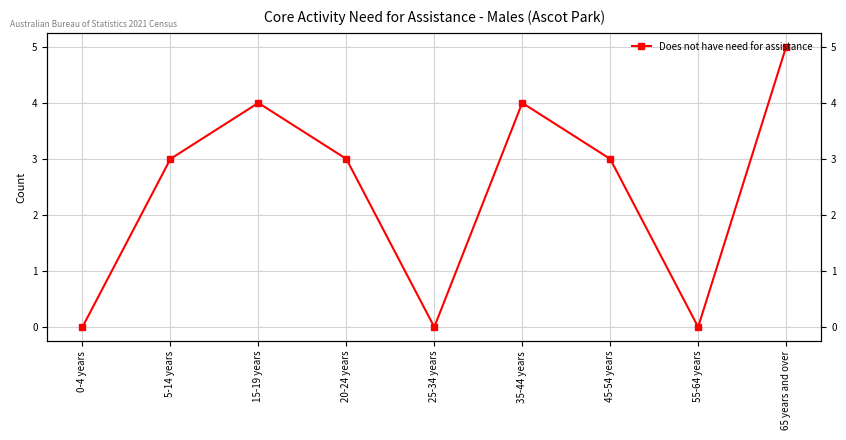

List the labels in order of value, smallest first.

0-4 years, 25-34 years, 55-64 years, 5-14 years, 20-24 years, 45-54 years, 15-19 years, 35-44 years, 65 years and over